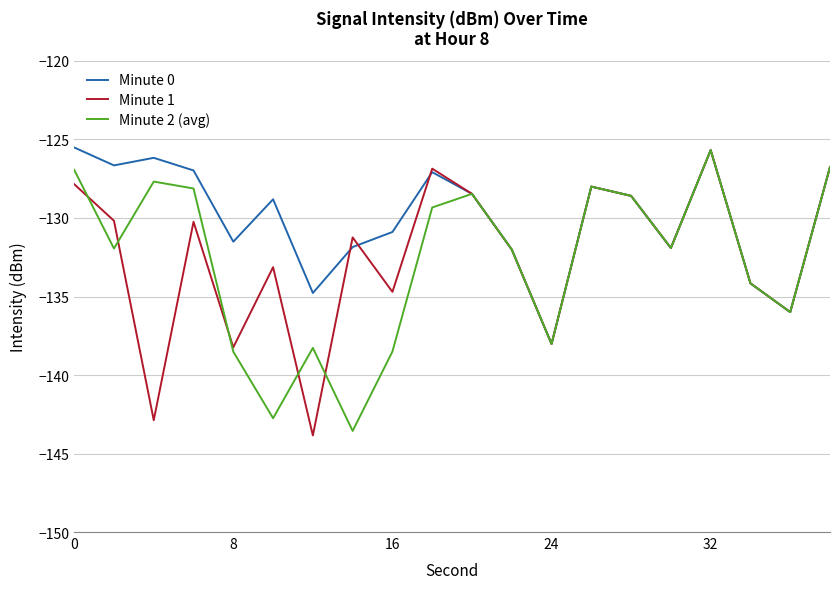

What is the minimum value for Minute 0?

-138.0